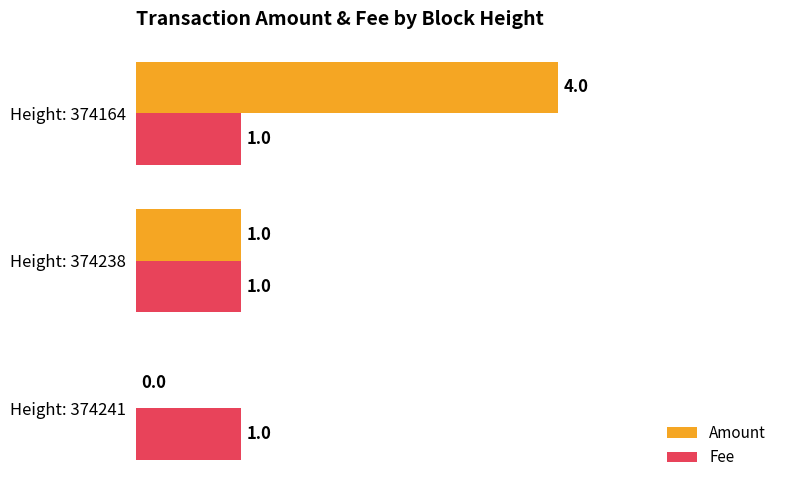

Is the value of Amount at Height: 374164 greater than the value of Fee at Height: 374241?

Yes